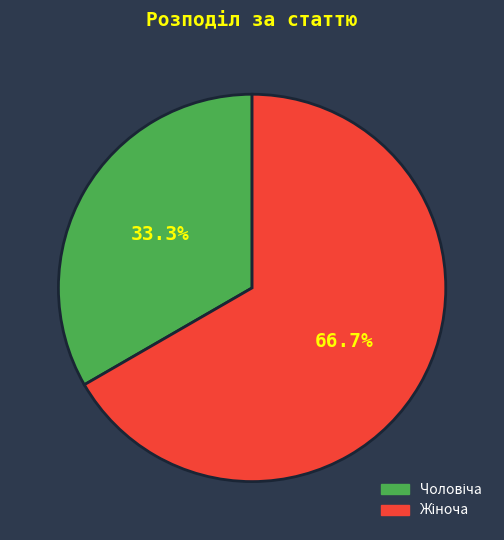

Is there a majority slice in this chart?

Yes